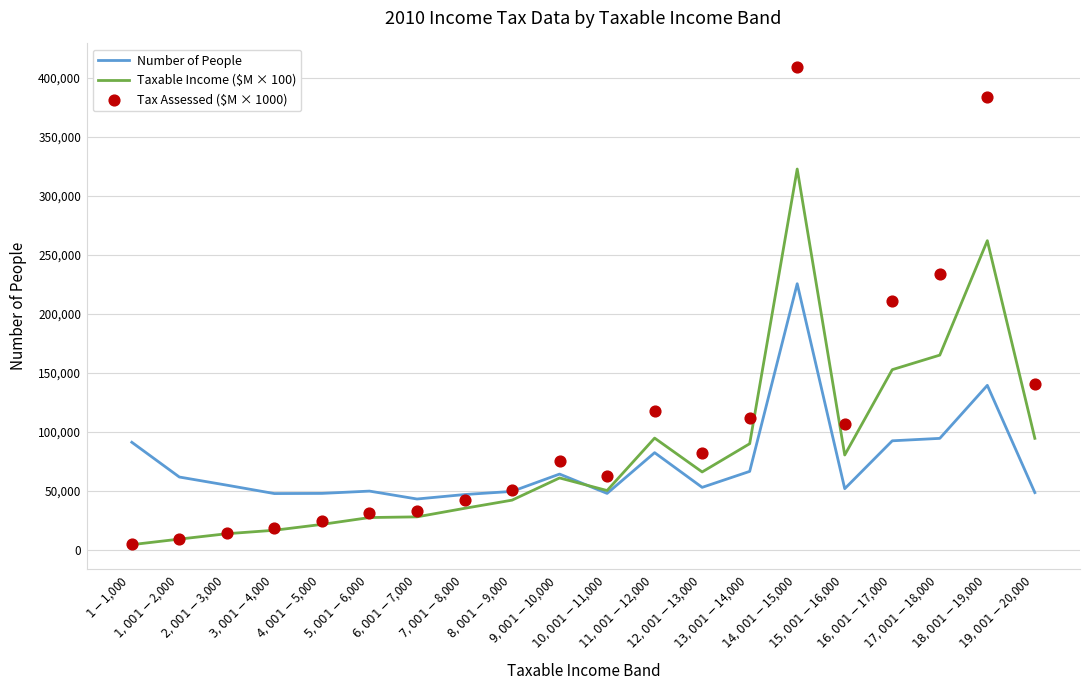

What is the total value across all series at $8,001-$9,000?

143050.0